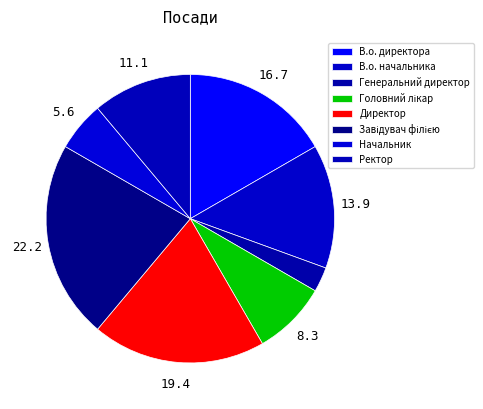

Which has a higher value, Завідувач філією or Генеральний директор?

Завідувач філією